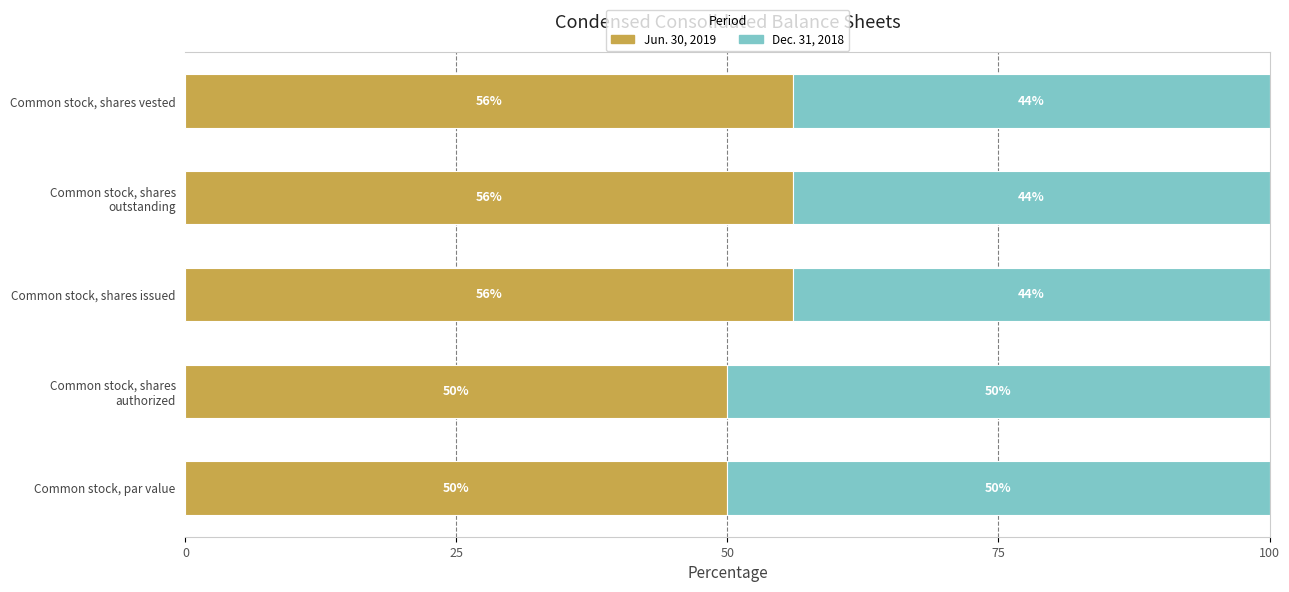

What is the average value of the Jun. 30, 2019 series?

53.6